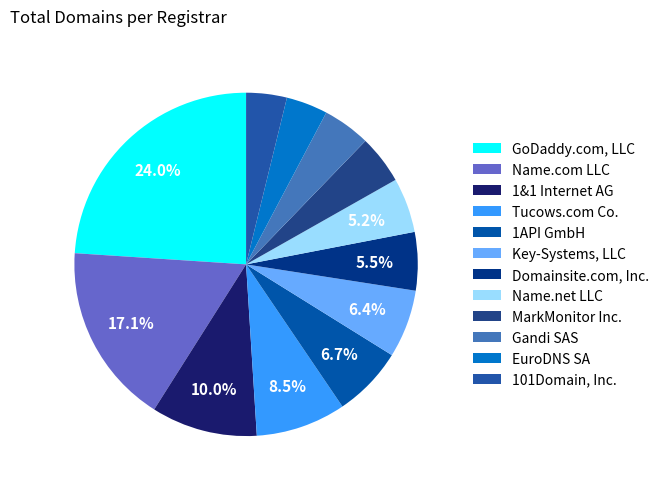

Is it true that MarkMonitor Inc. is 5% of the pie?

True